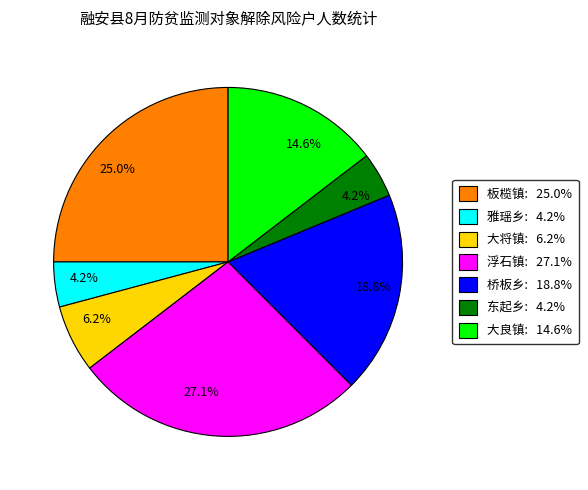

How many segments does this pie chart have?

7